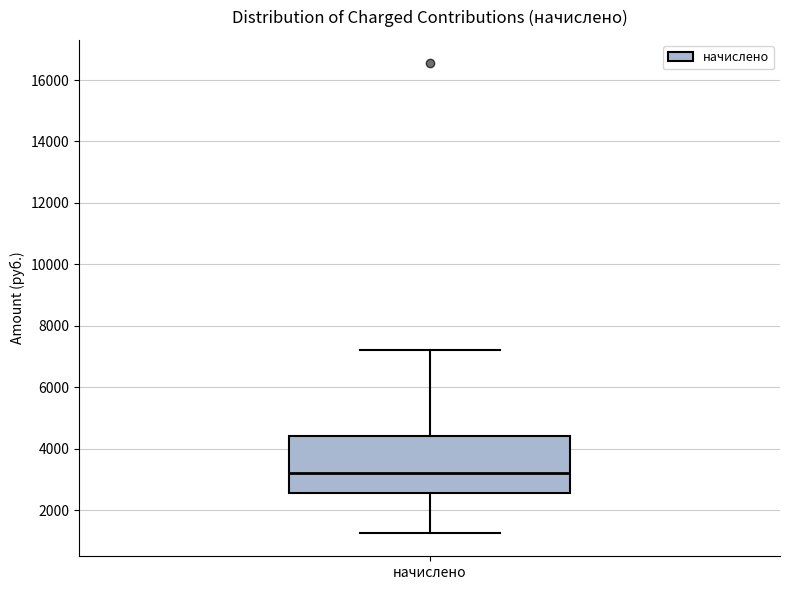

Read this box plot against the y-axis: the position of the median line, the range covered by the box, and the ends of both whiskers. The values are not printed on the chart, so give them approximately, as read against the axis.

median 3200, box 2600 to 4400, whiskers 1200 to 7200